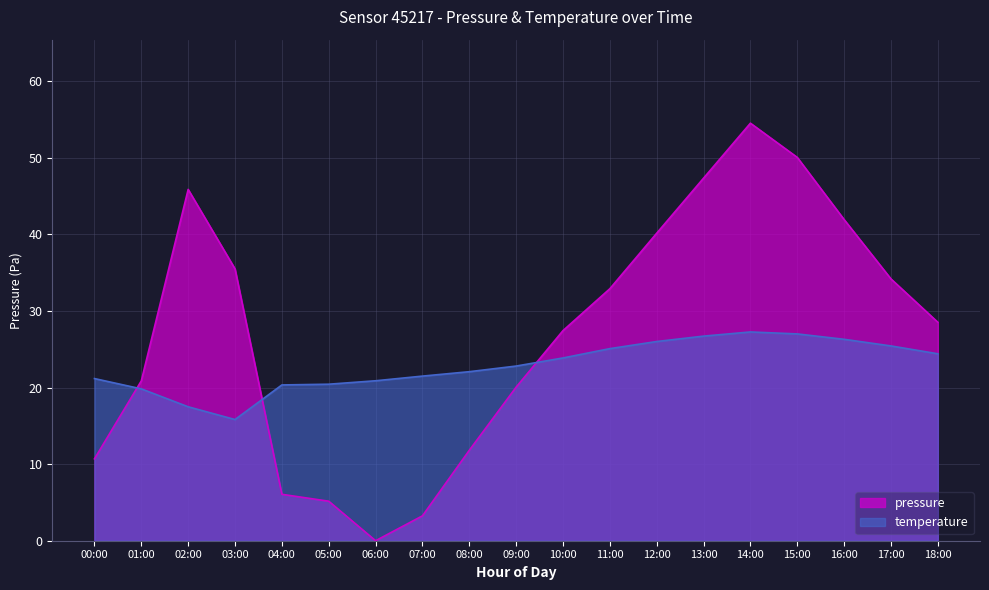

What is the difference between the highest and lowest values at 15:00?

23.1